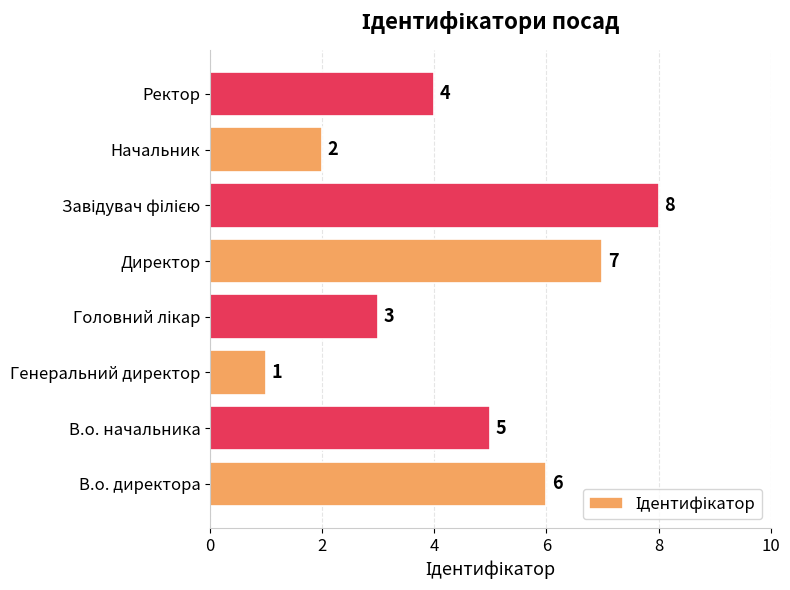

Count the number of data series in this chart.

1